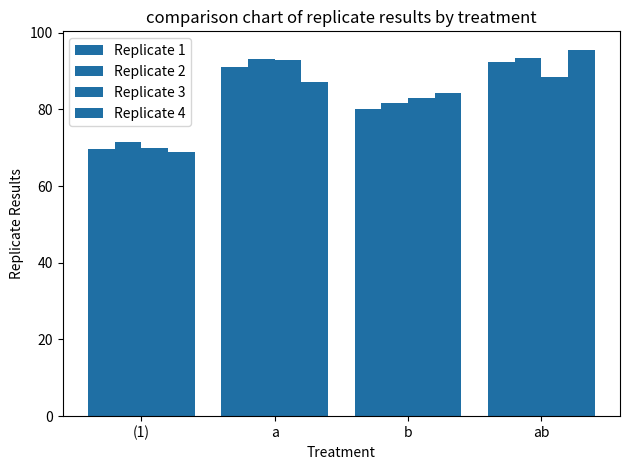

What is the label of the 2nd bar from the left?

a